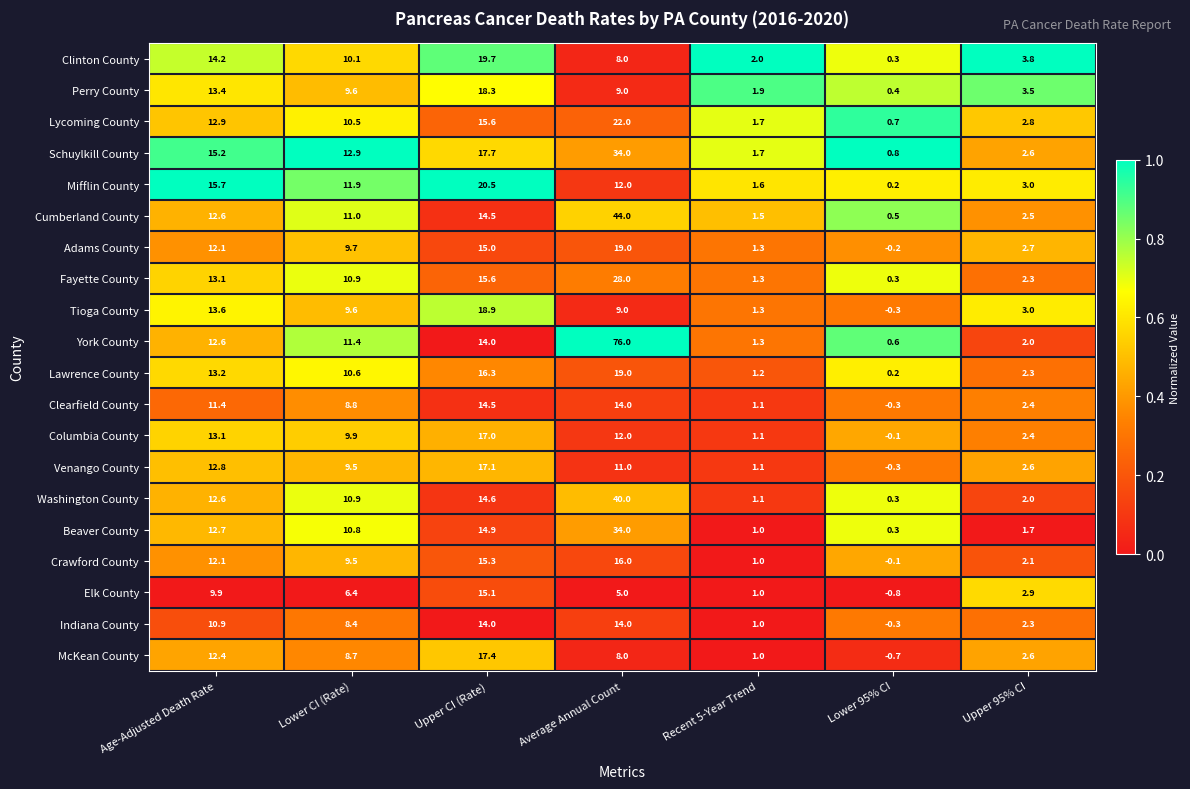

Is it true that Lycoming County equals 0.9 at Recent 5-Year Trend?

False